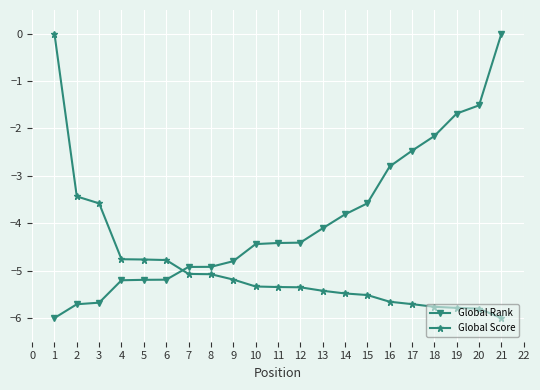

At how many categories does at least one series exceed -5?

21